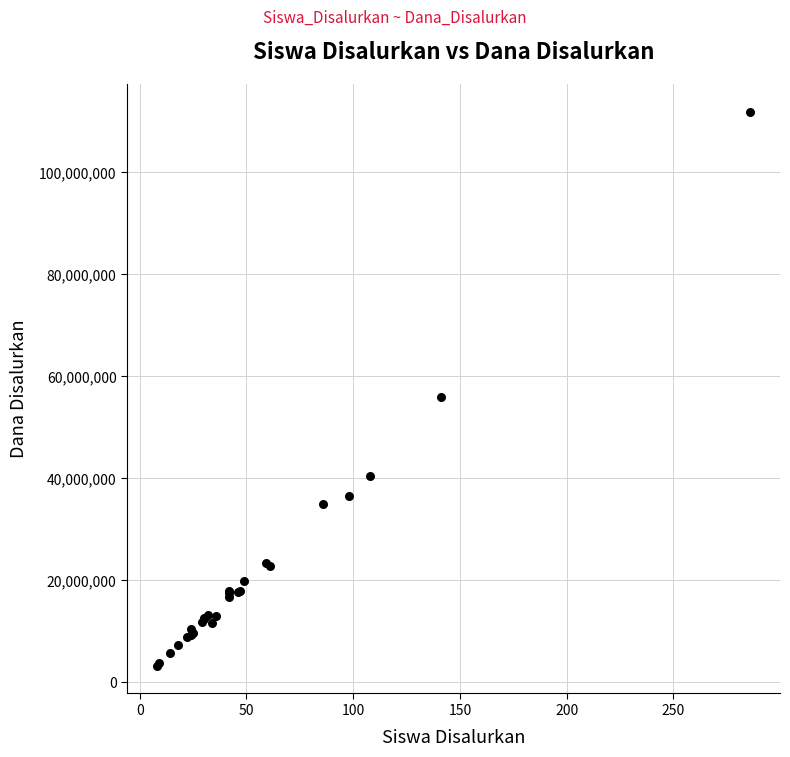

What Y value in the scatter plot is closest to 57487500?

55800000